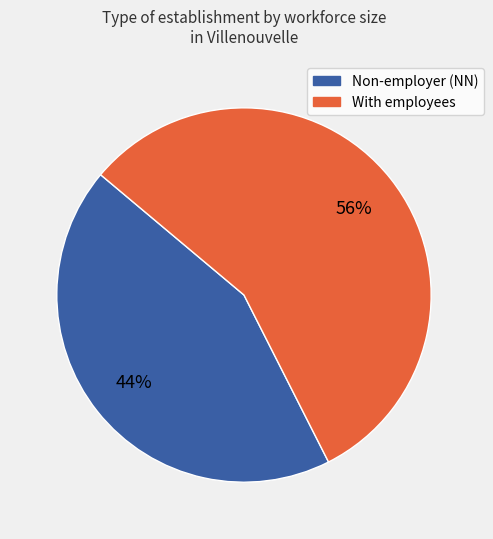

Approximately how many times larger is the value at Non-employer (NN) compared to With employees?

0.8